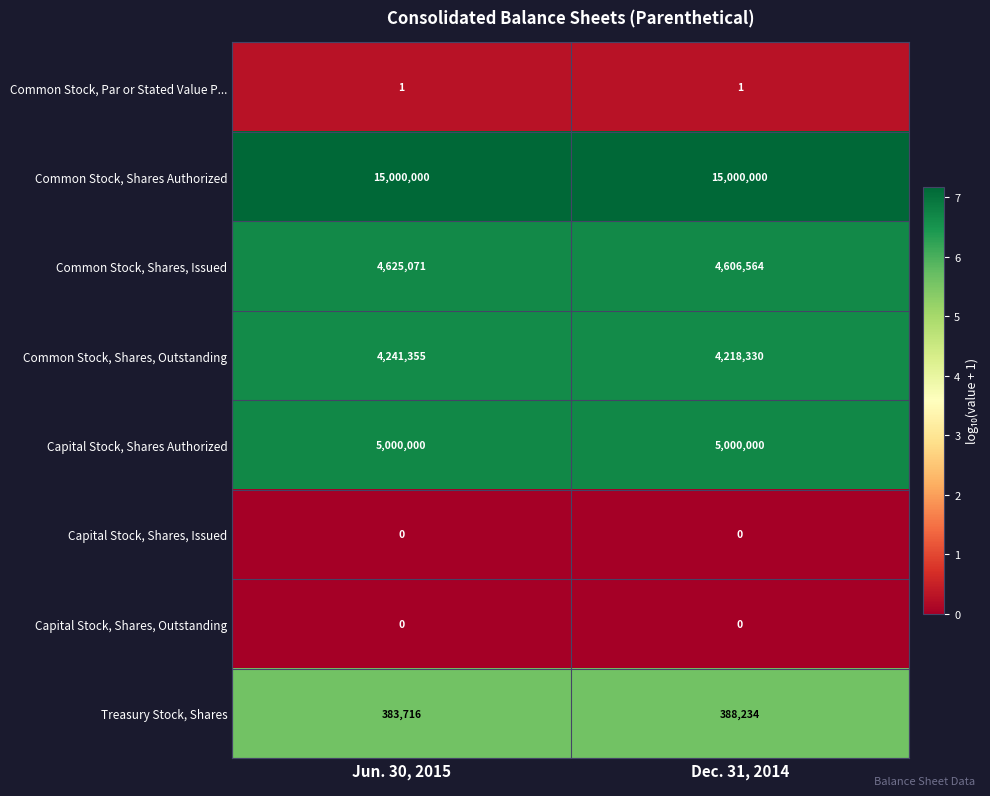

What is the difference between the highest and lowest values at Jun. 30, 2015?

15000000